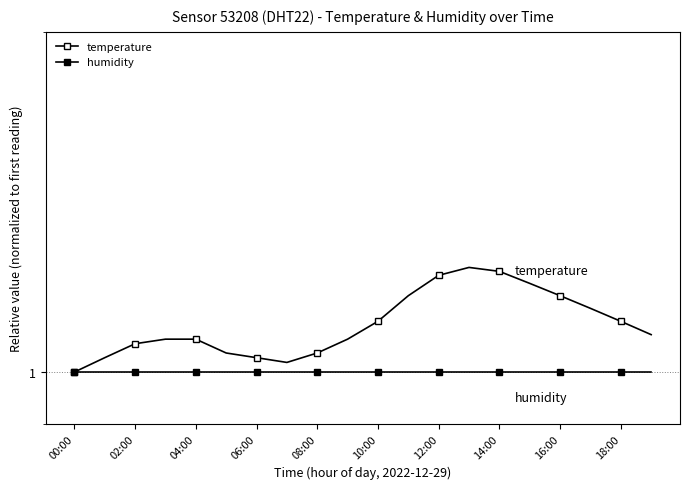

How many series are shown in this chart?

2